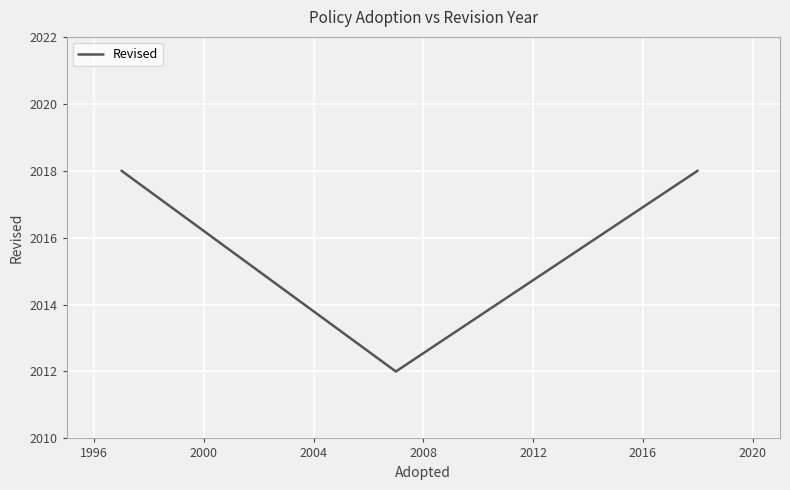

How many values are between 2012 and 2018?

3